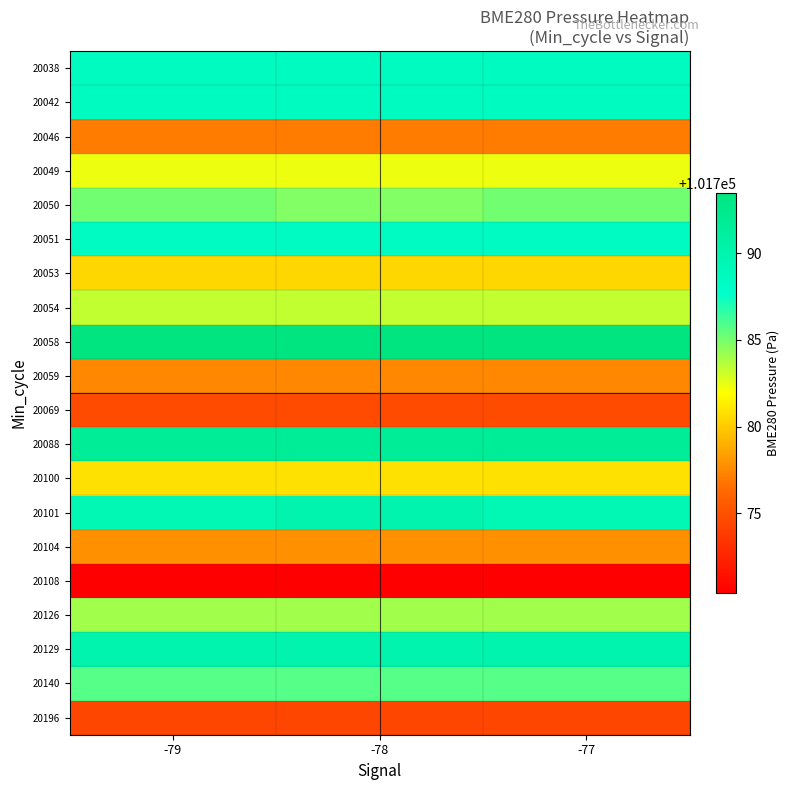

Which category has the lowest value across all series?

-79